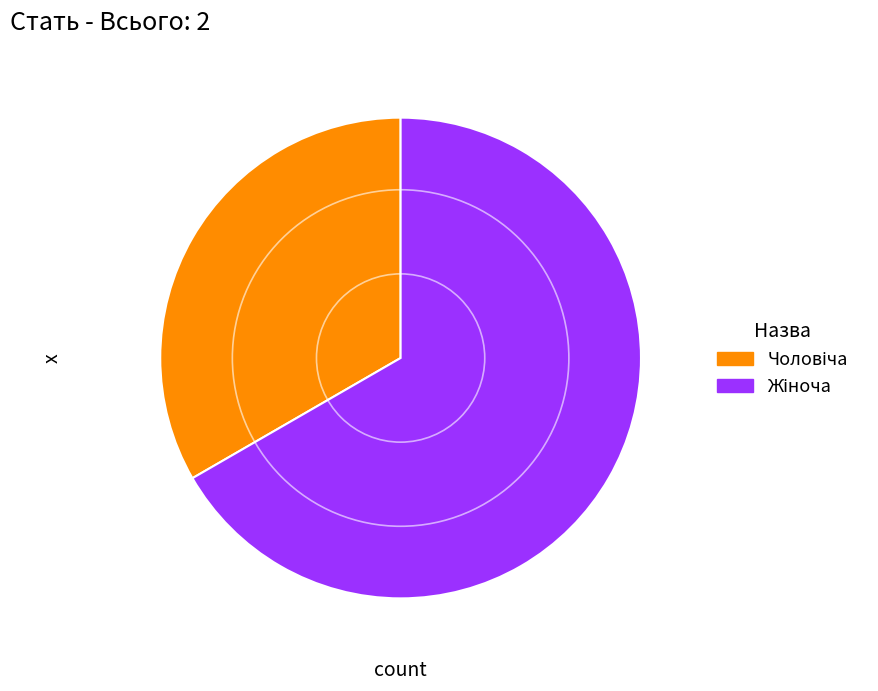

Does any single category account for the majority?

Yes